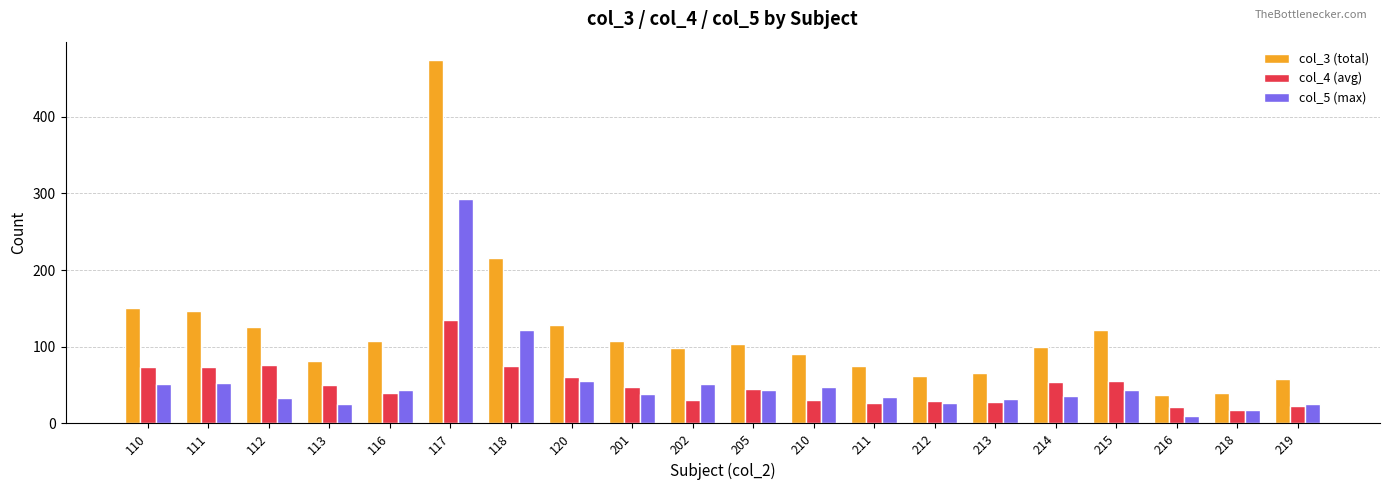

How many bars are there in total?

60